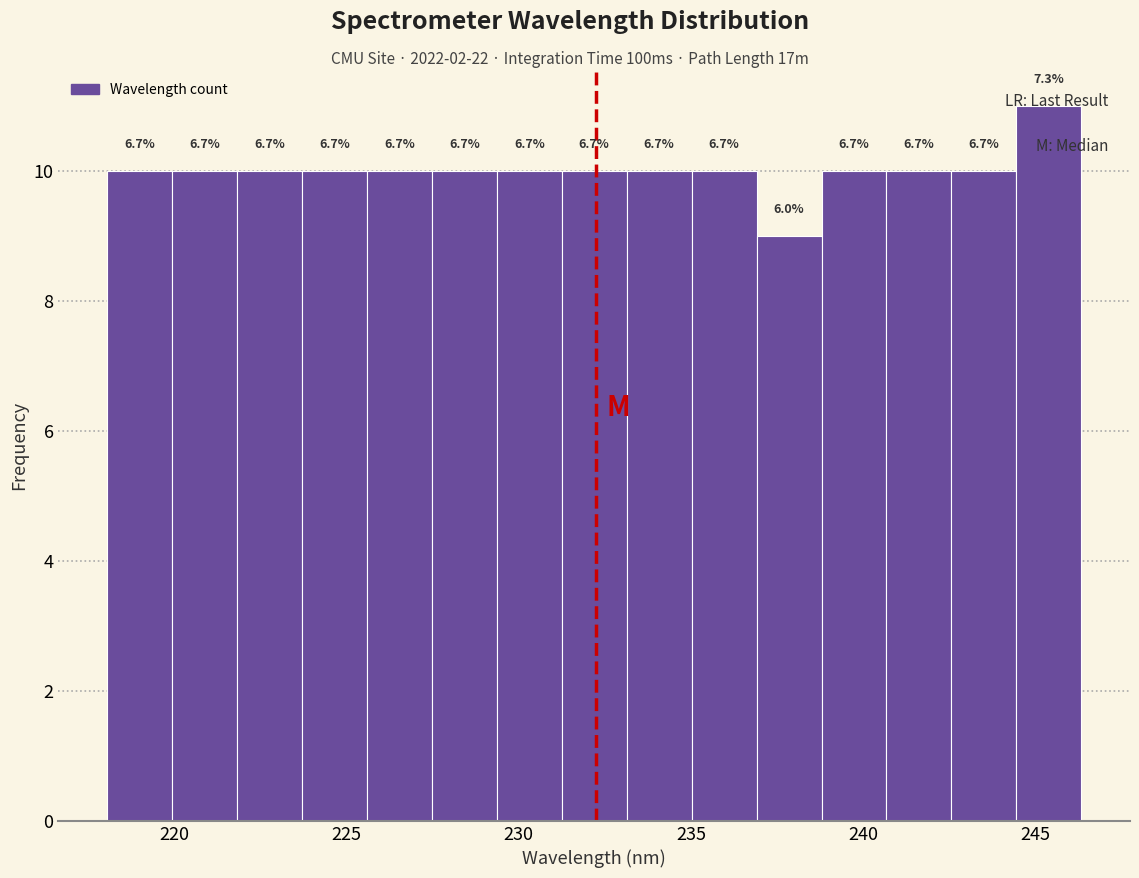

Read against the x-axis, roughly where is the centre of the tallest bar?

245.5